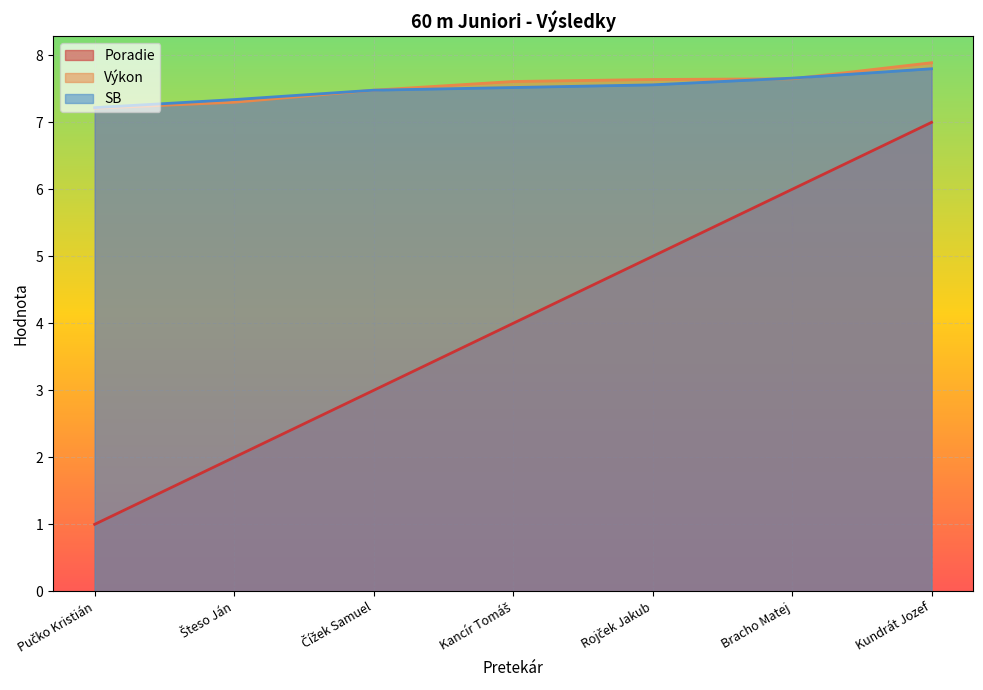

Where do SB and Výkon first cross each other?

Rojček Jakub and Bracho Matej